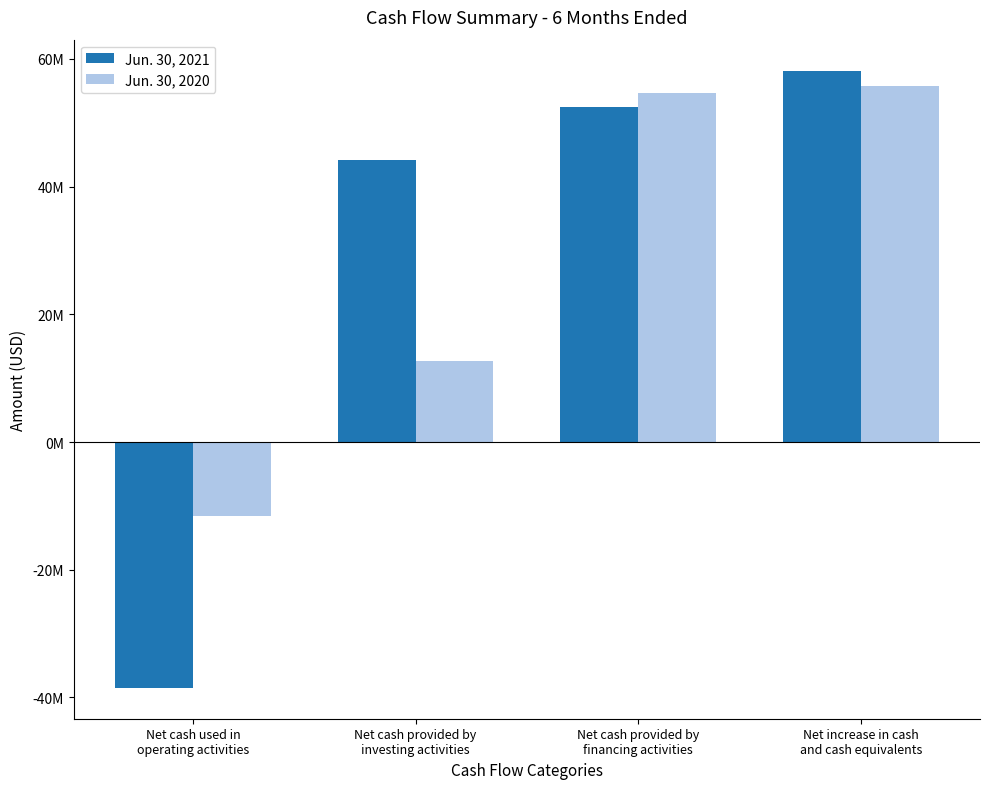

What are all the series names shown in the legend?

Jun. 30, 2021, Jun. 30, 2020